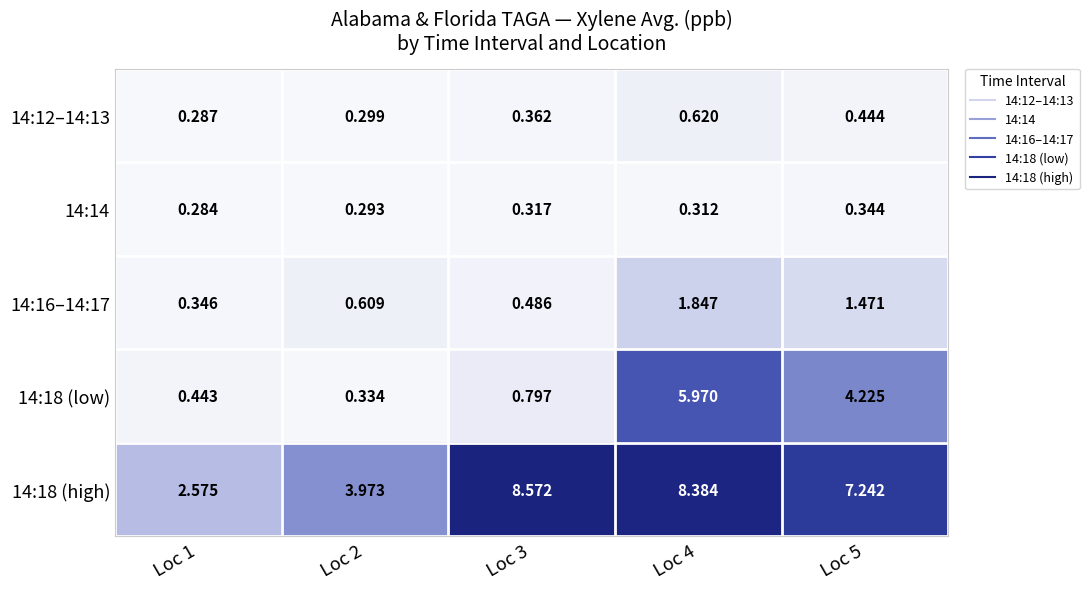

Is the value of 14:16–14:17 at Loc 3 greater than the value of 14:14 at Loc 5?

Yes